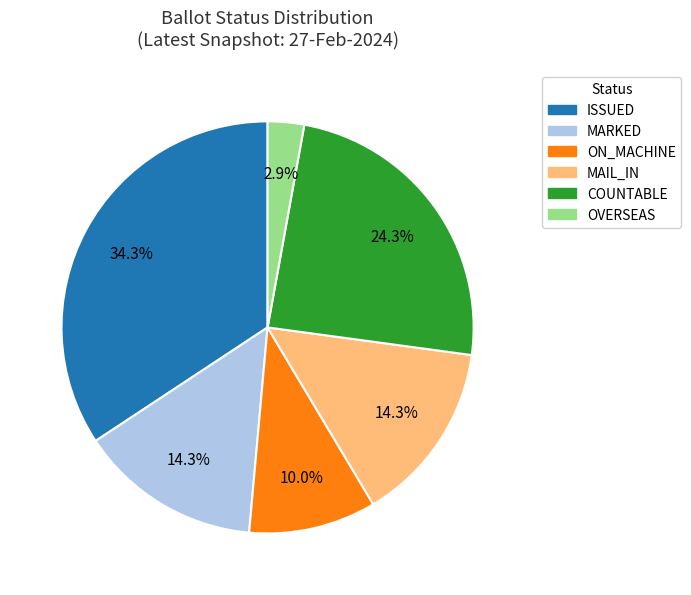

What is the ratio of the value at ISSUED to the value at MAIL_IN?

2.4